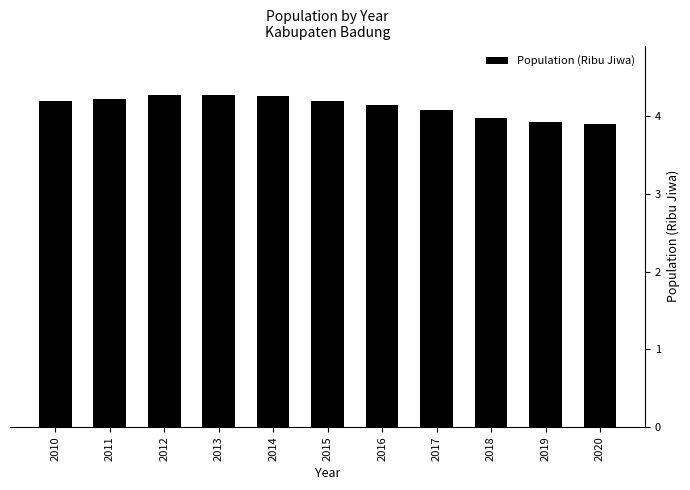

At which label does the data first exceed 4?

2010